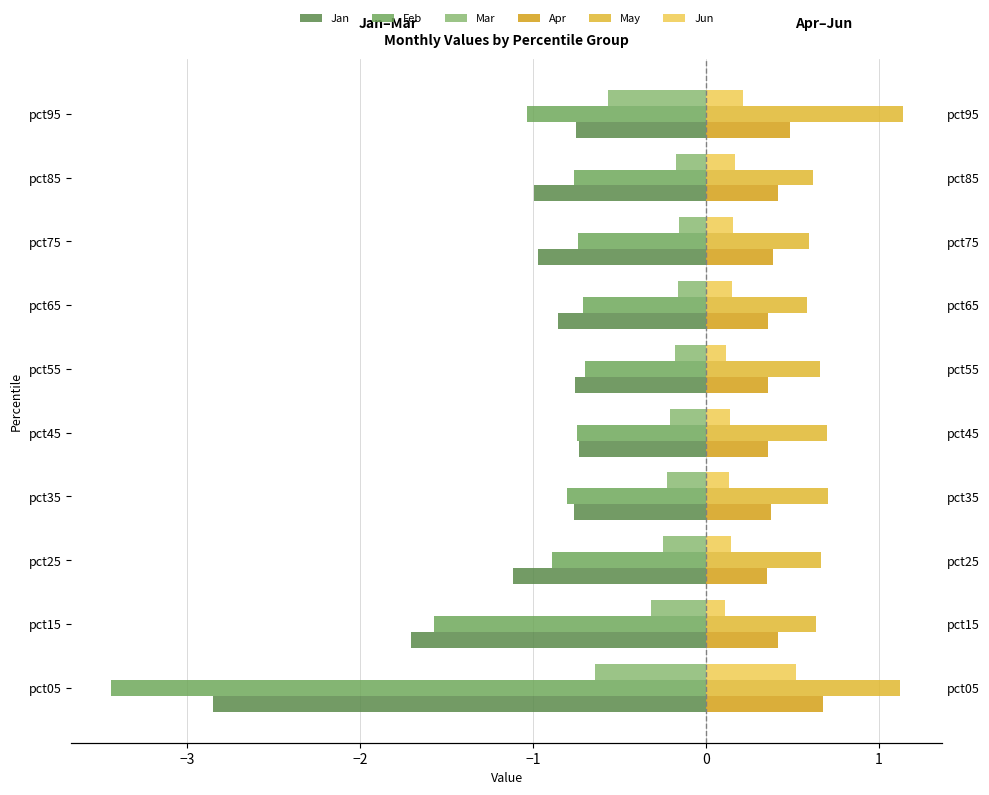

What is the sum of all Apr values?

4.2